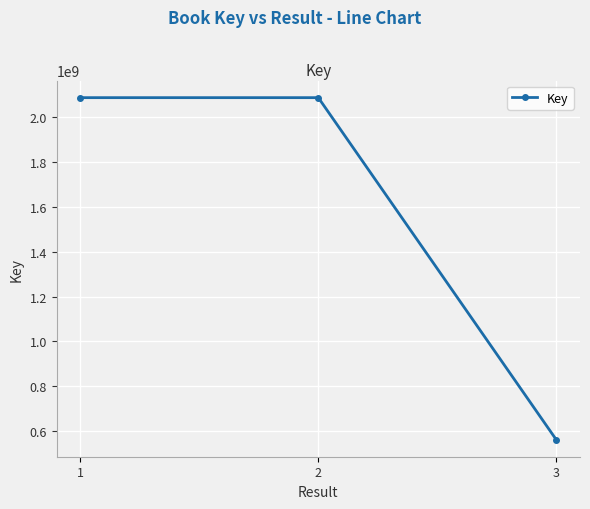

What is the approximate value at 2, to the nearest 50?

2088379200